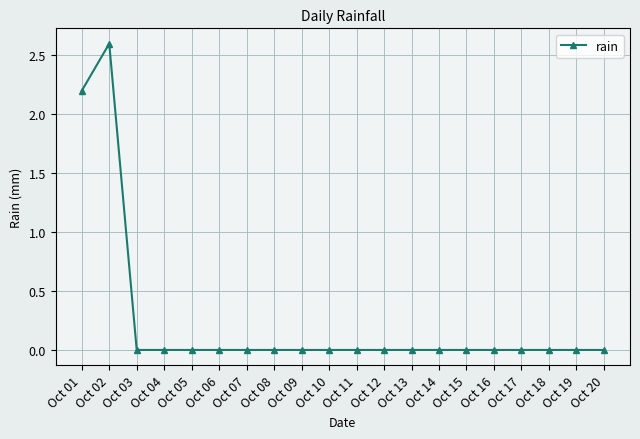

How many categories are shown in the chart?

20